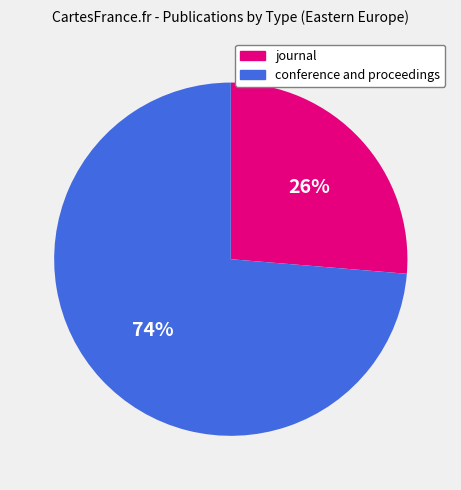

Which category has the smallest portion of the pie?

journal